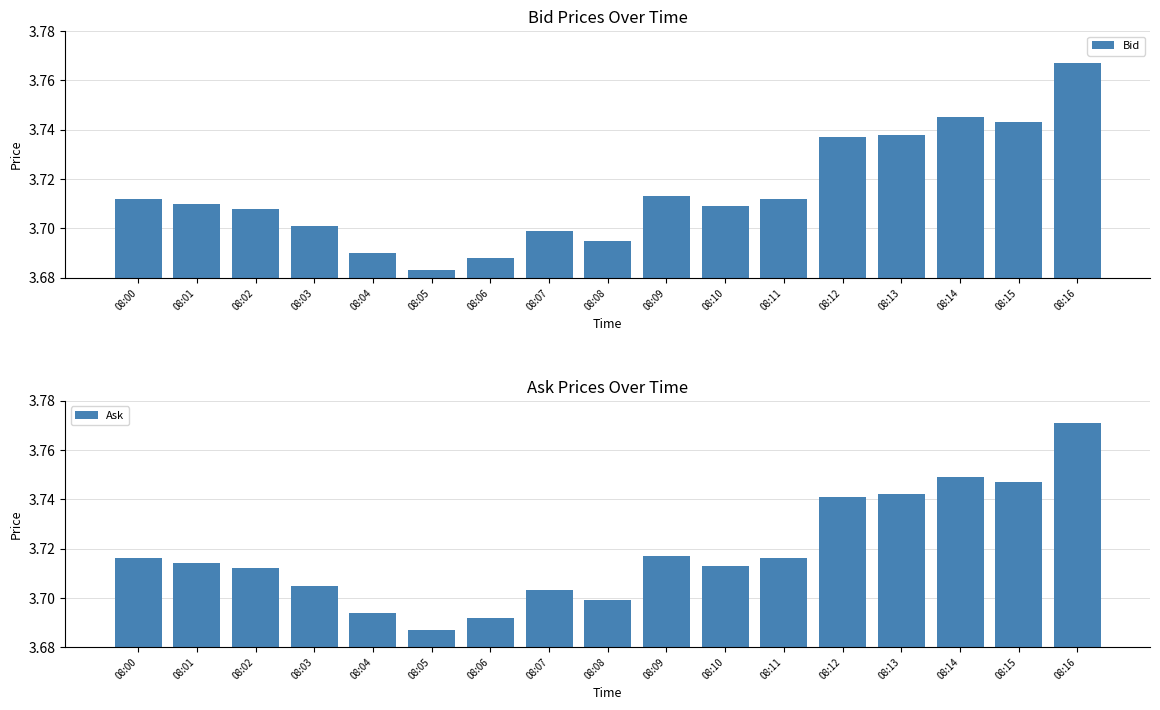

How many series are shown in this chart?

2